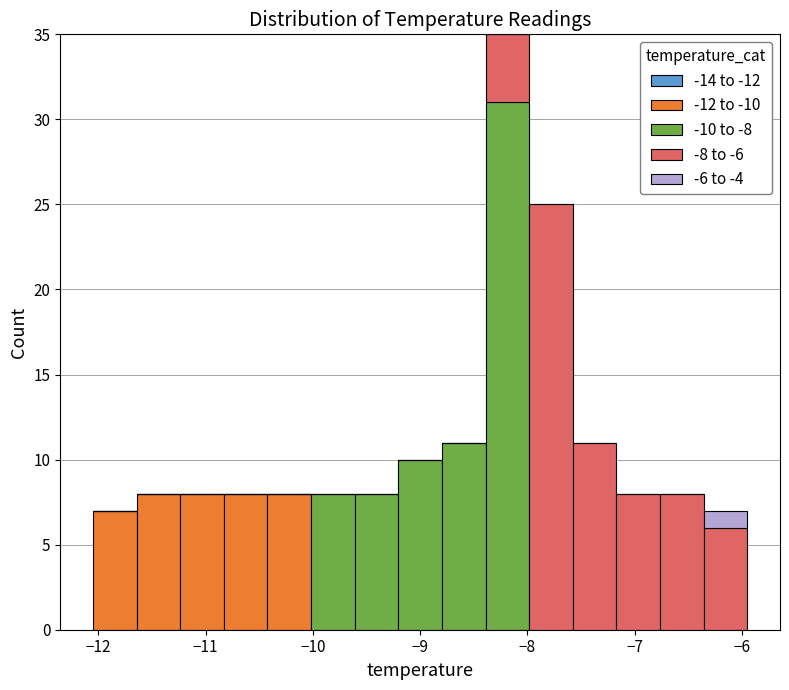

What is the total height of the stacked bar covering -6.8 to -6.4 on the x-axis? Neither the bar edges nor the heights are printed on the chart, so give them approximately, as read against the axes.

8